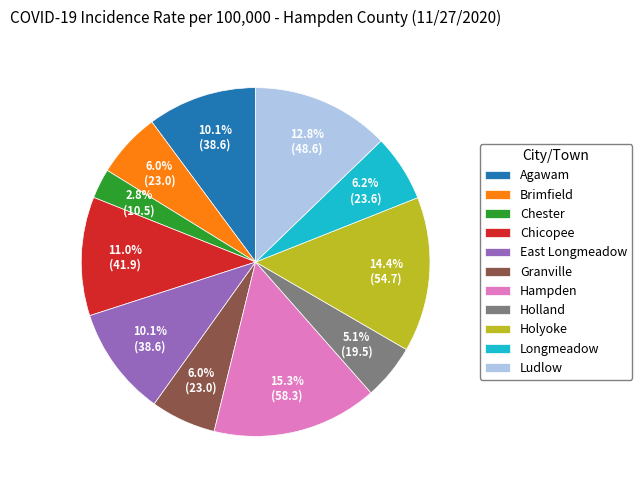

What is the smallest slice in the pie chart?

Chester